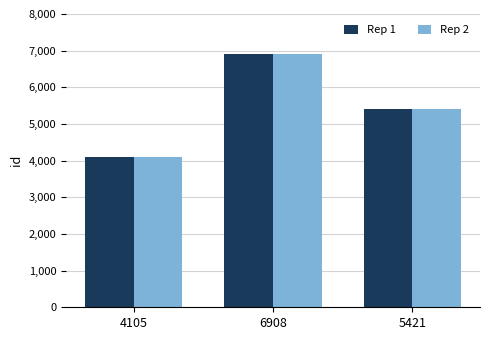

What is the sum of the Rep 1 values at 6908 and 4105?

11013